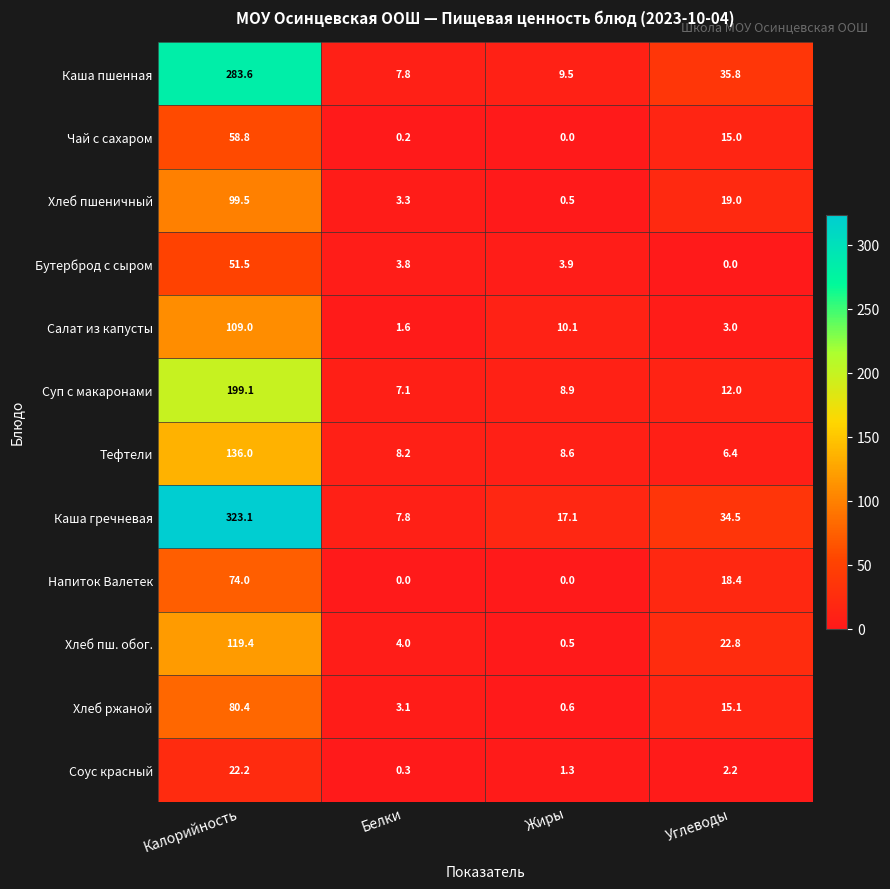

What is the difference between the maximum and second lowest values in the Хлеб пшеничный series?

96.2